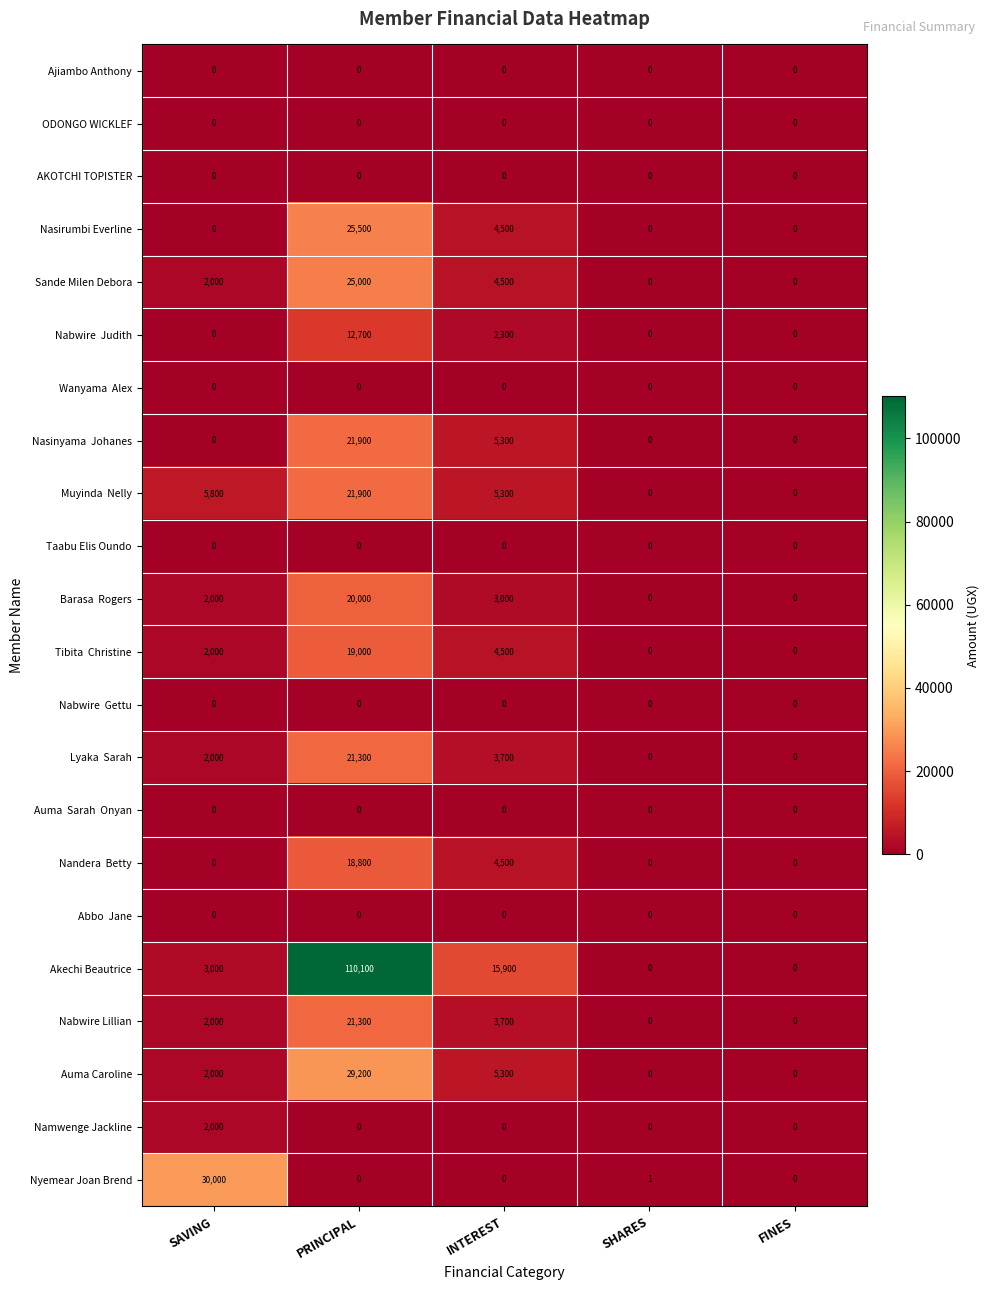

Which category has the highest value across all series?

PRINCIPAL